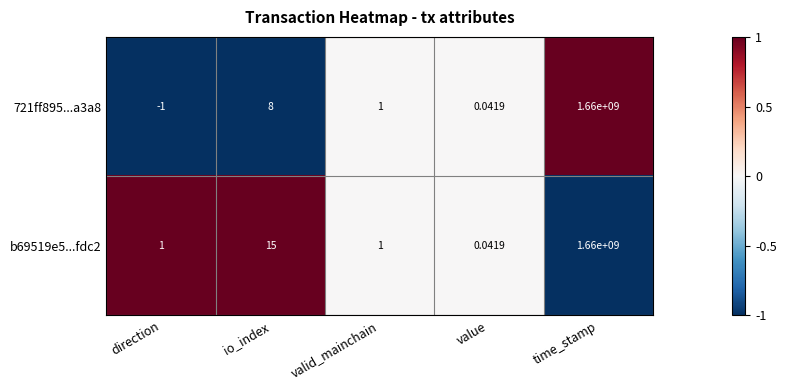

How many series are shown in this chart?

2